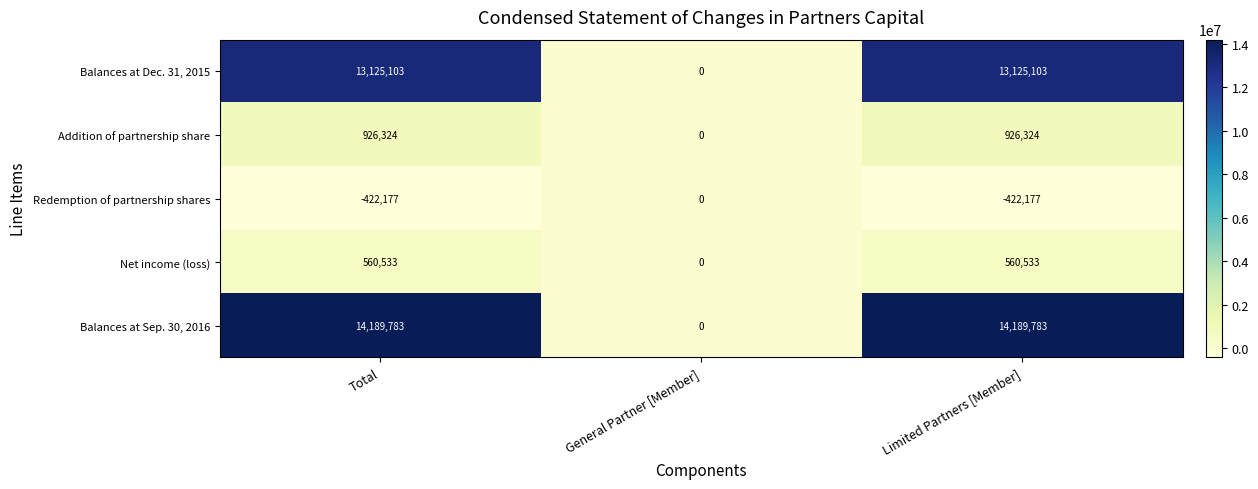

Reading left to right, list all the values displayed in this chart.

Balances at Dec. 31, 2015: 13125103	0	13125103
Addition of partnership share: 926324	0	926324
Redemption of partnership shares: -422177	0	-422177
Net income (loss): 560533	0	560533
Balances at Sep. 30, 2016: 14189783	0	14189783